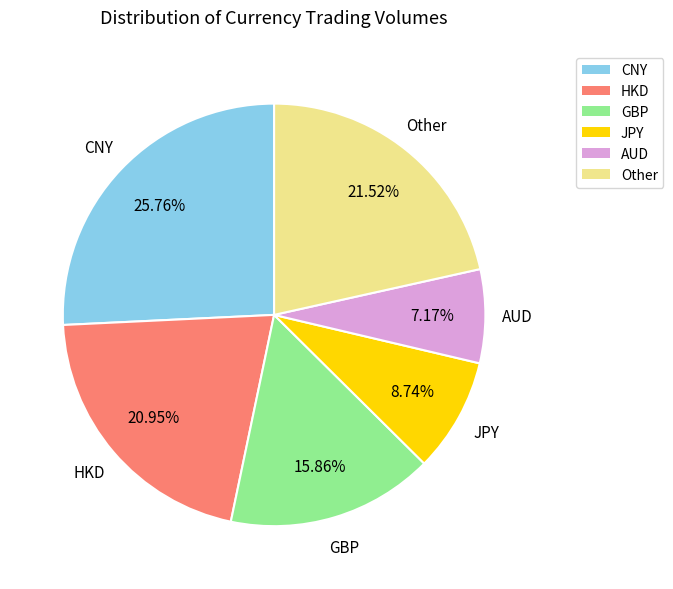

Is there any slice that represents more than half of the pie?

No